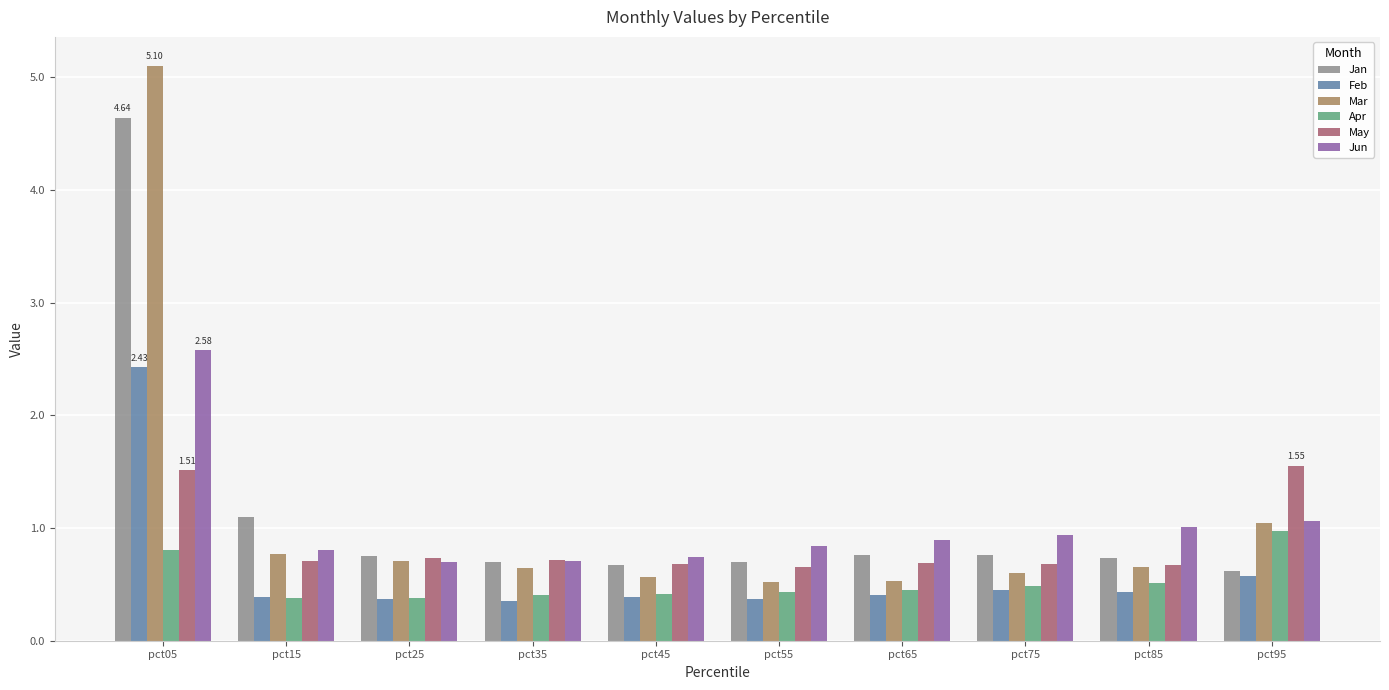

Is the value of Apr at pct95 greater than the value of Jun at pct15?

Yes